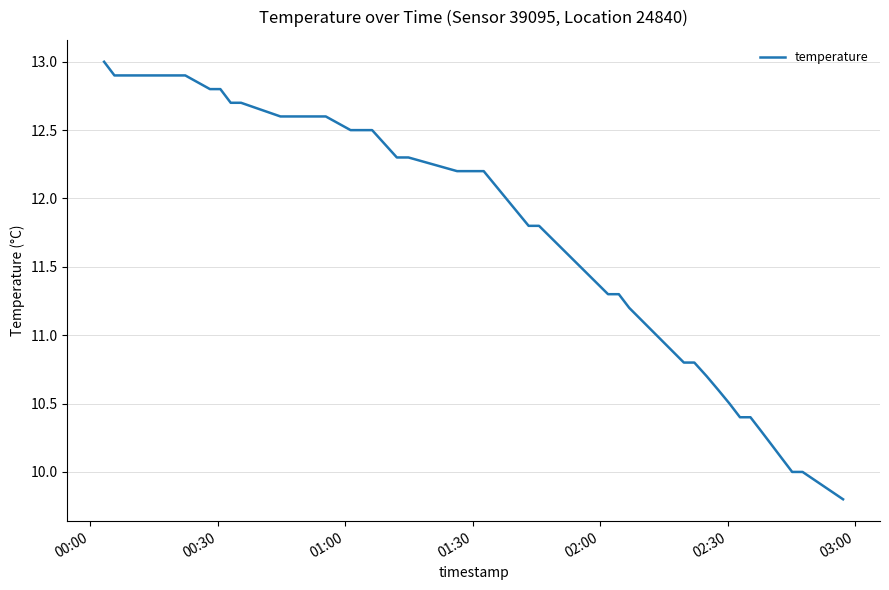

What is the smallest value displayed?

9.8